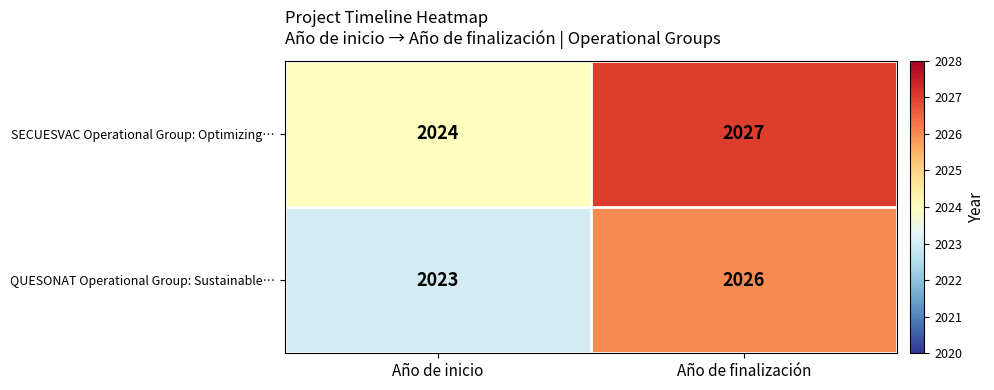

List the series in order of their peak value, lowest first.

QUESONAT Operational Group: Sustainable…, SECUESVAC Operational Group: Optimizing…